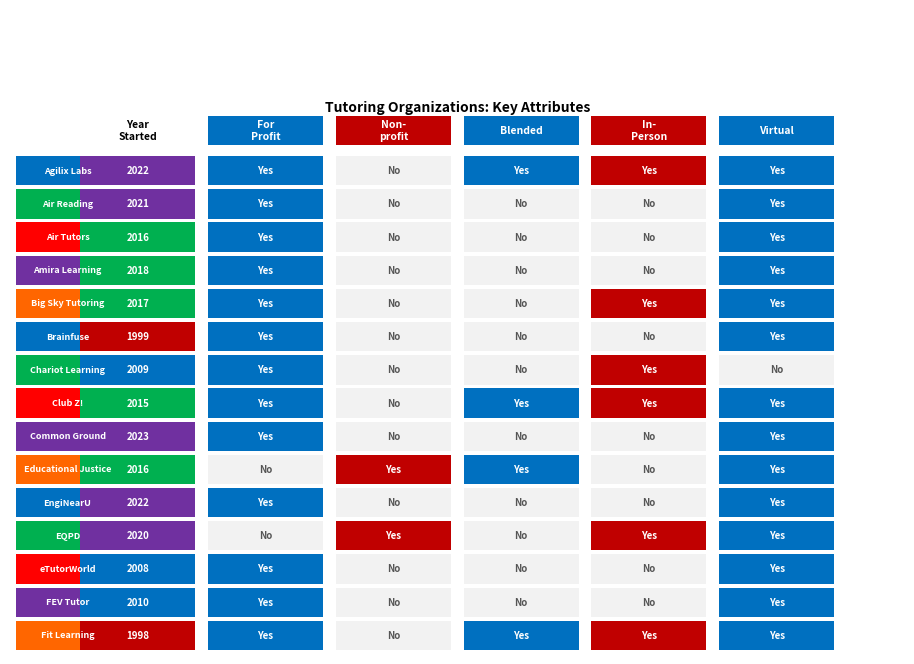

Rank the categories by Fit Learning value from highest to lowest.

0, 1, 3, 4, 5, 2